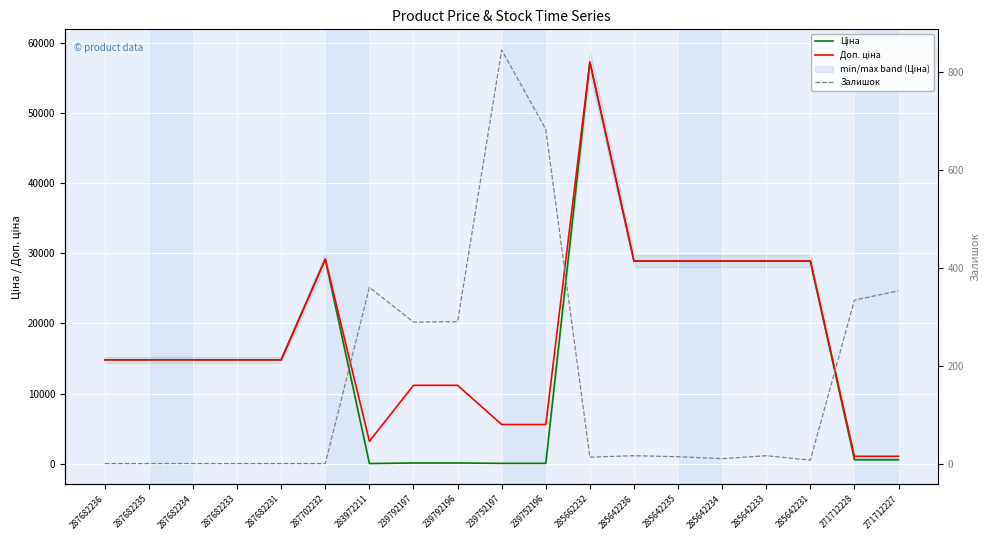

What is the label of the 5th point from the right?

285642234